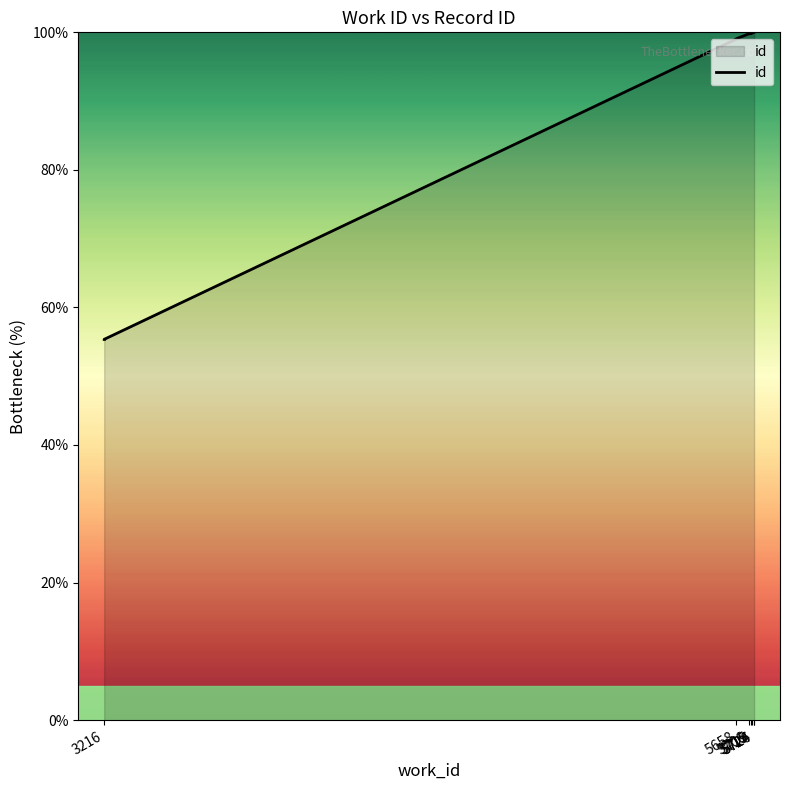

Which category has the highest value across all series?

5726